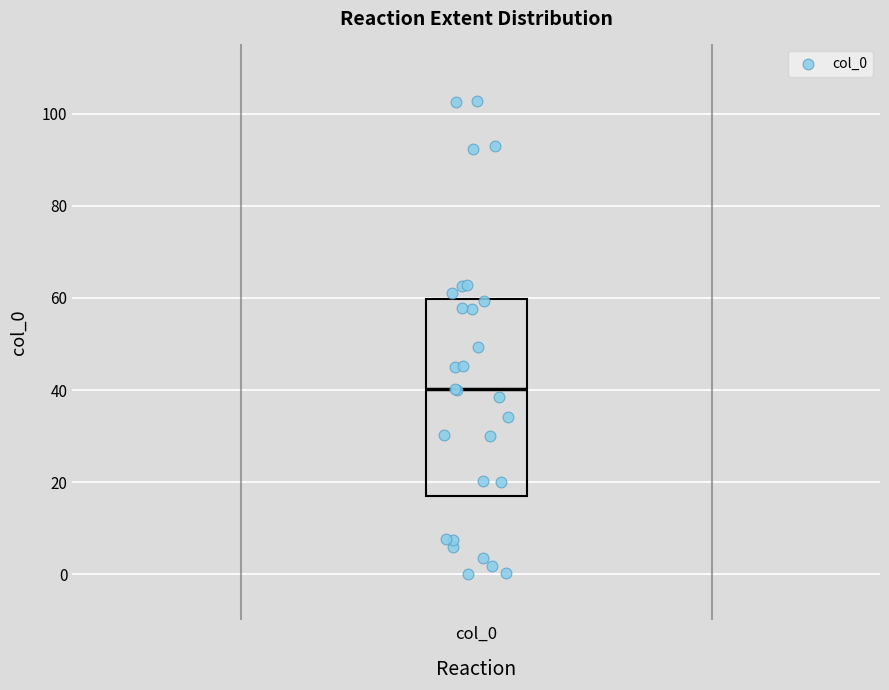

Transcribe this box plot: give where the median line is, the range the box spans, and where the two whiskers end, as read against the y-axis. The values are not printed on the chart, so give them approximately, as read against the axis.

median 40, box 16 to 60, whiskers 0 to 102